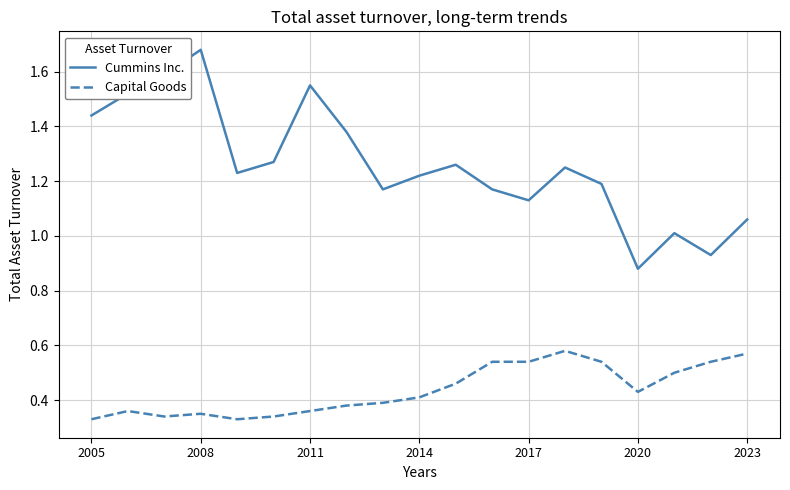

True or false: Capital Goods and Cummins Inc. intersect in this chart.

False